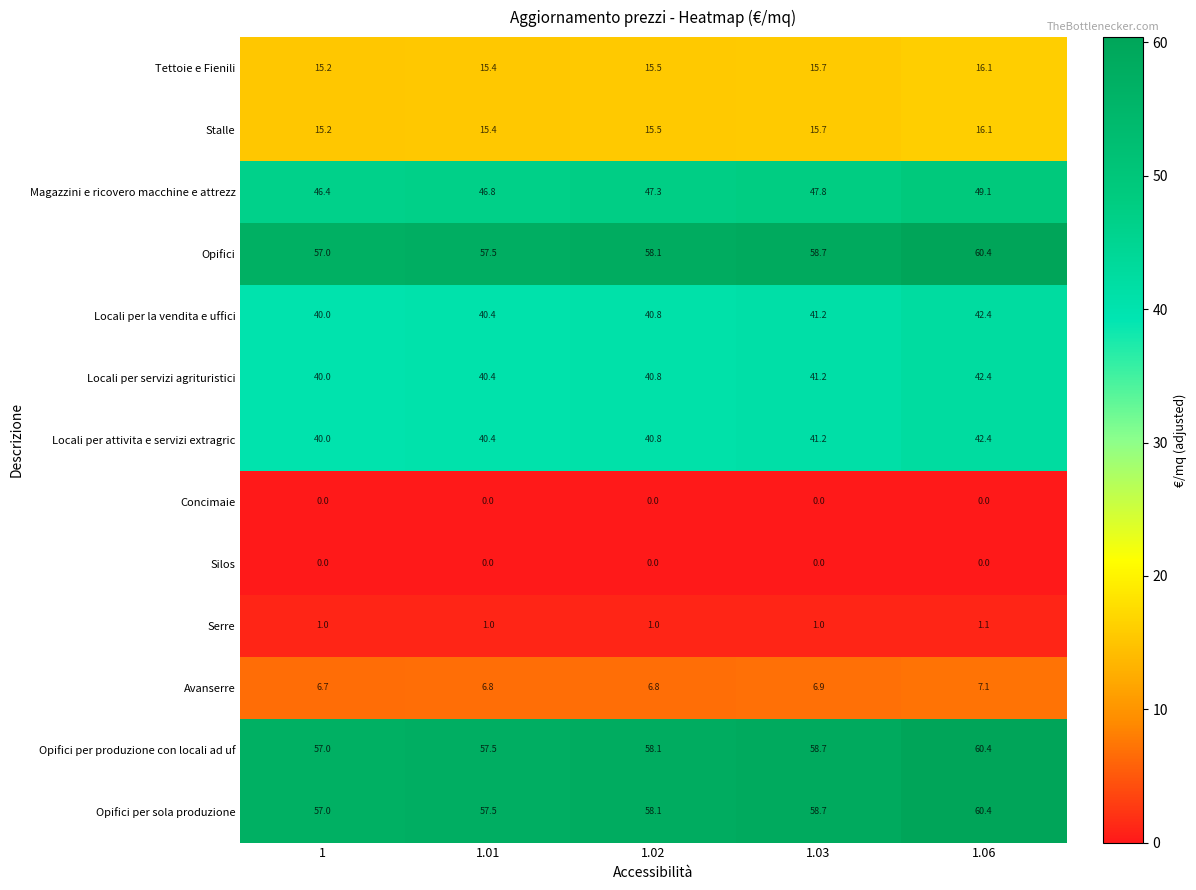

At how many categories does at least one series exceed 35?

5